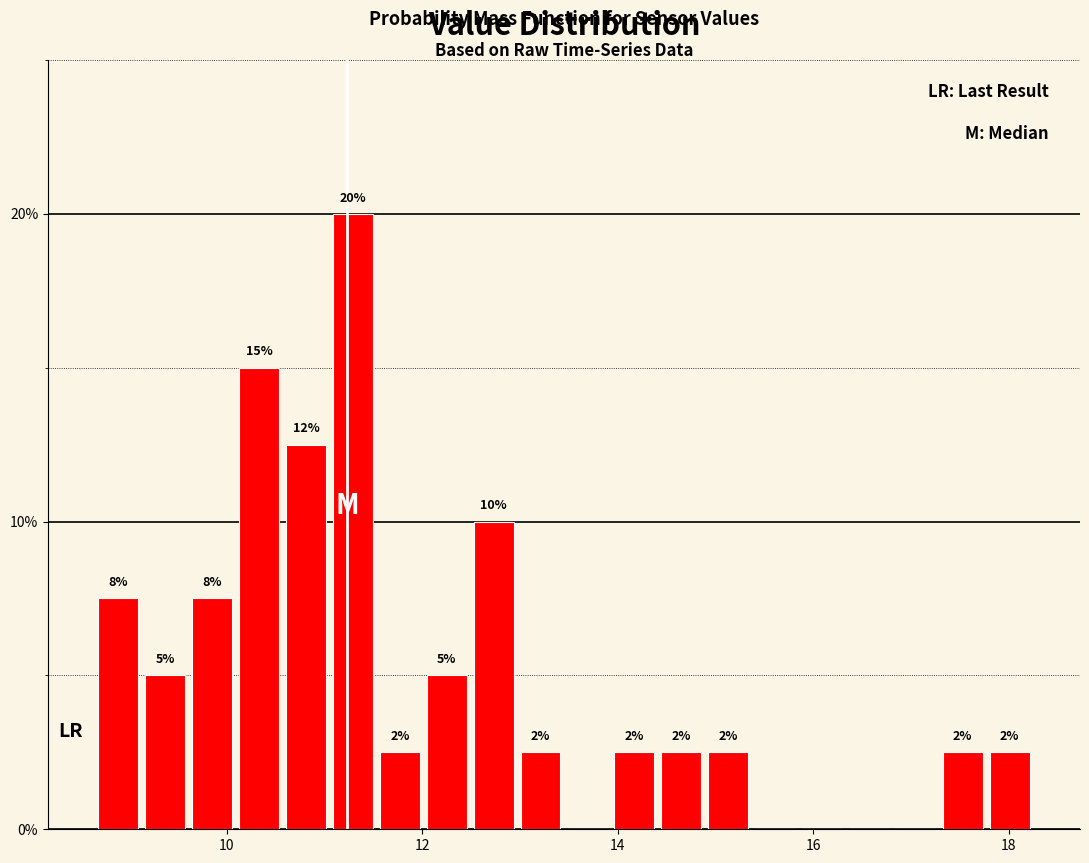

Around what value on the x-axis is the tallest bar? Give the approximate position of its centre, as read against the axis.

11.2